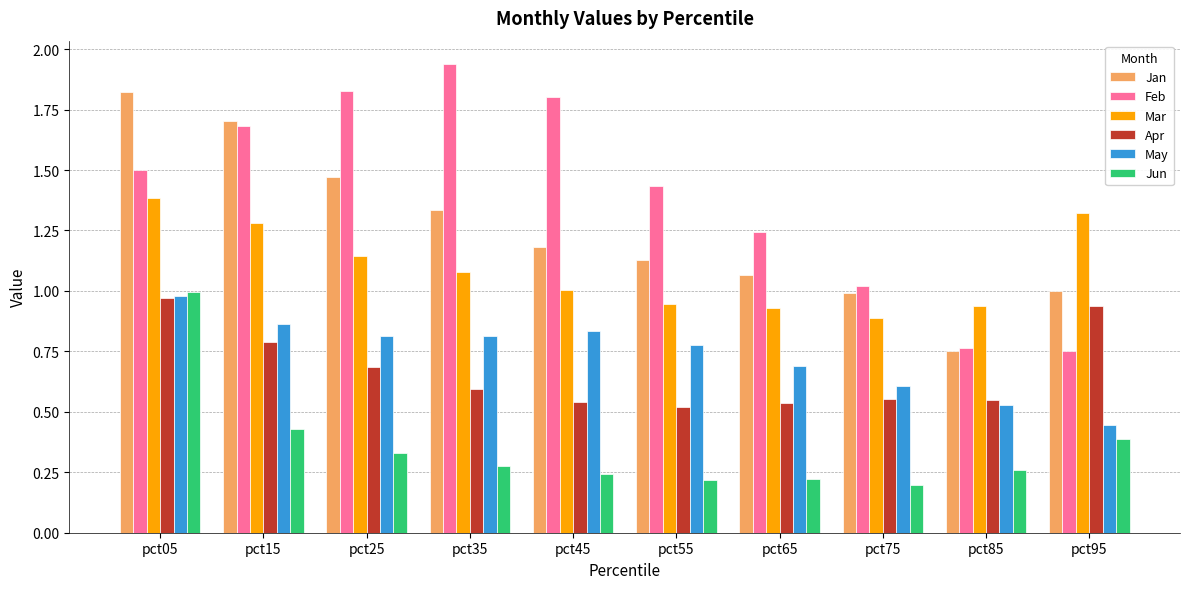

Which series has the largest total across all categories?

Feb